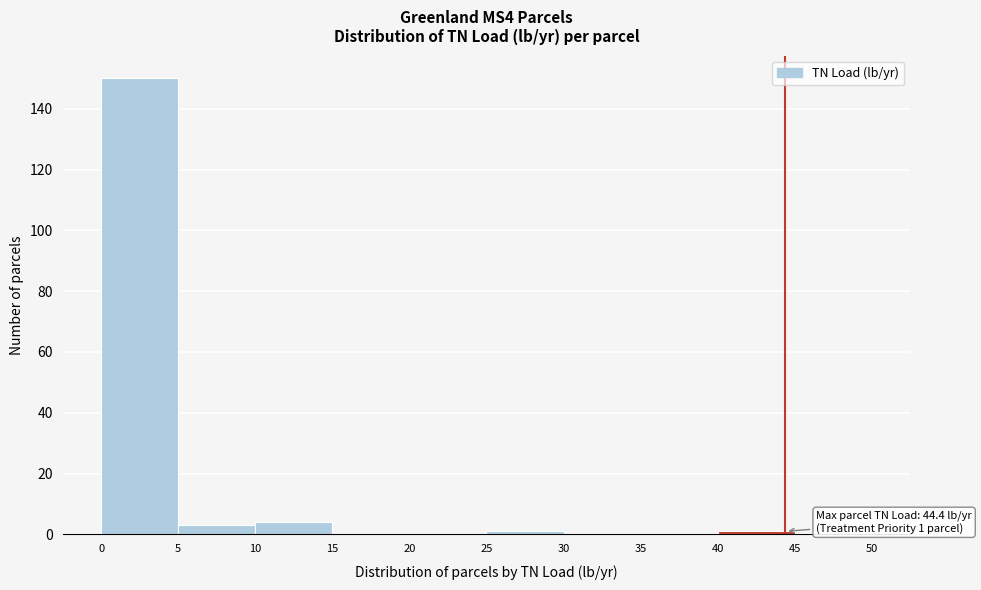

Which range on the x-axis has the tallest bar?

0 to 5